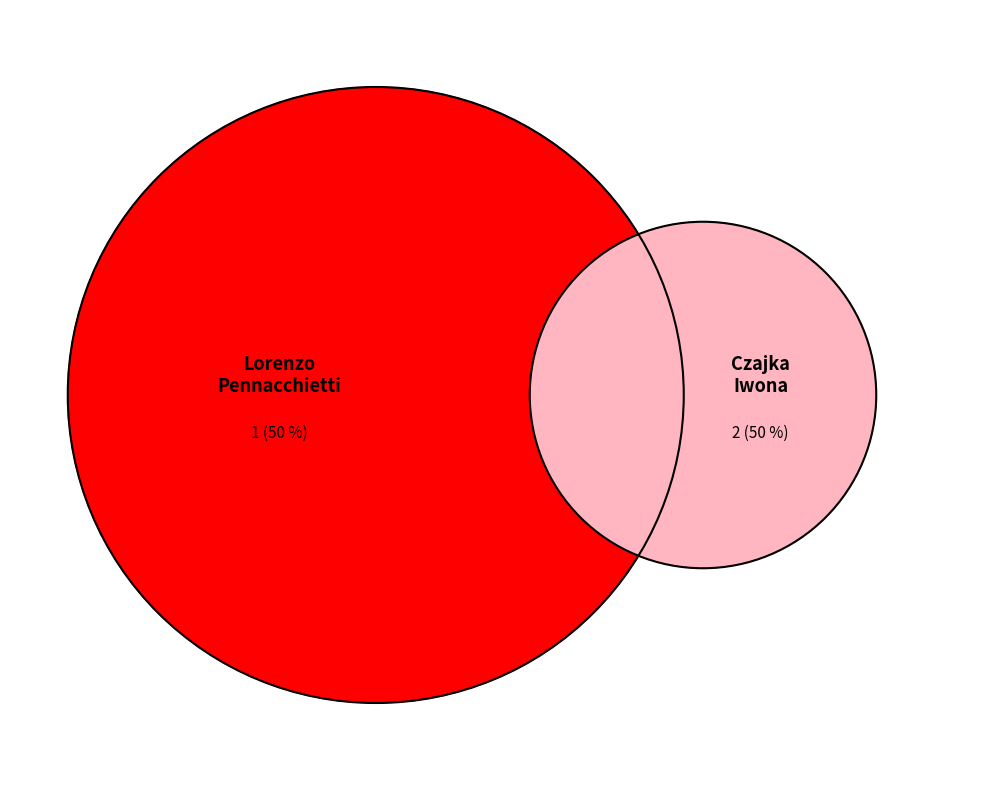

Count the number of slices in the pie.

2